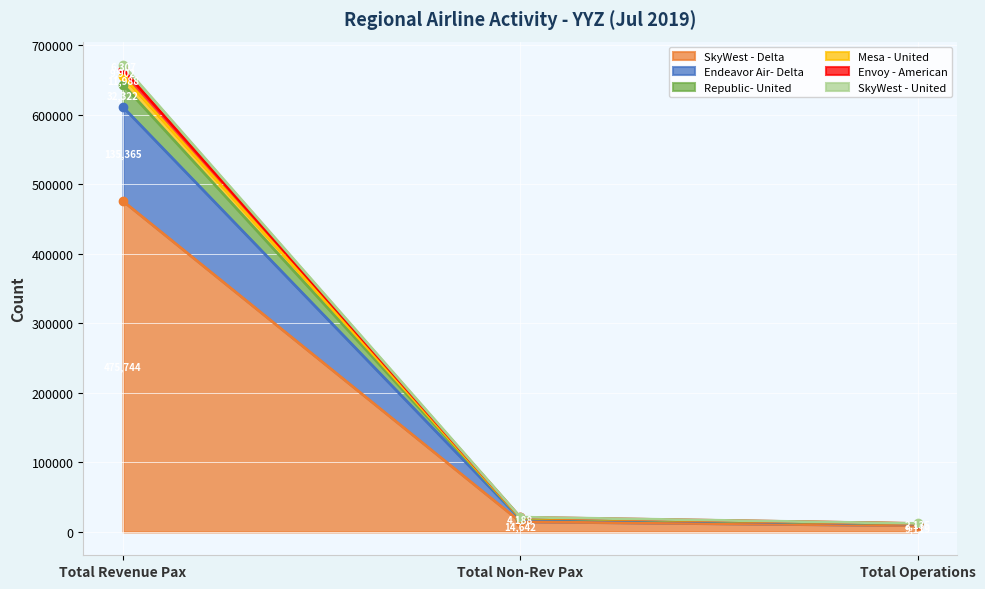

What is the value of the Republic- United point at the 1st from the left?

32322